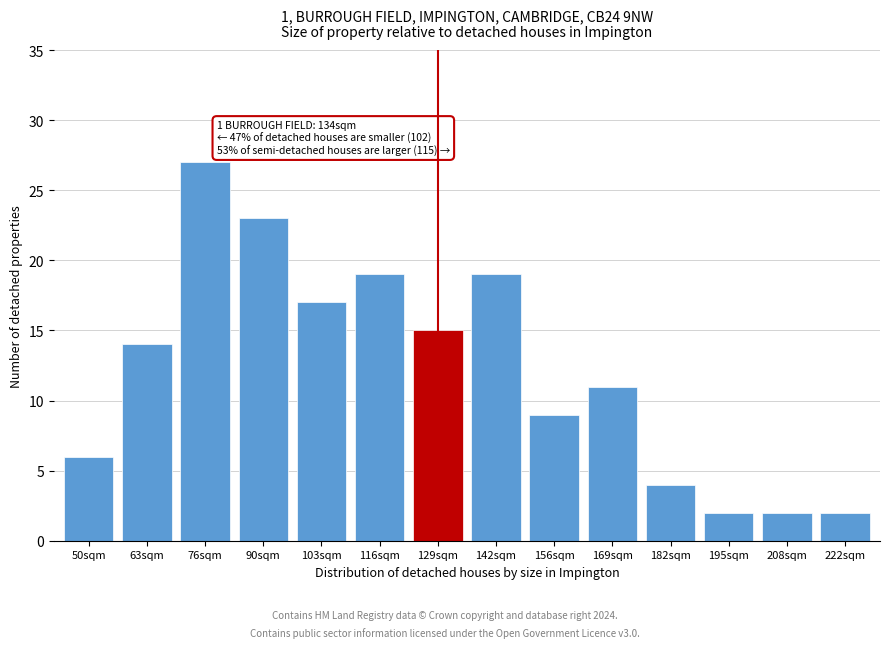

Reading left to right, list all the values displayed in this chart.

6	14	27	23	17	19	15	19	9	11	4	2	2	2